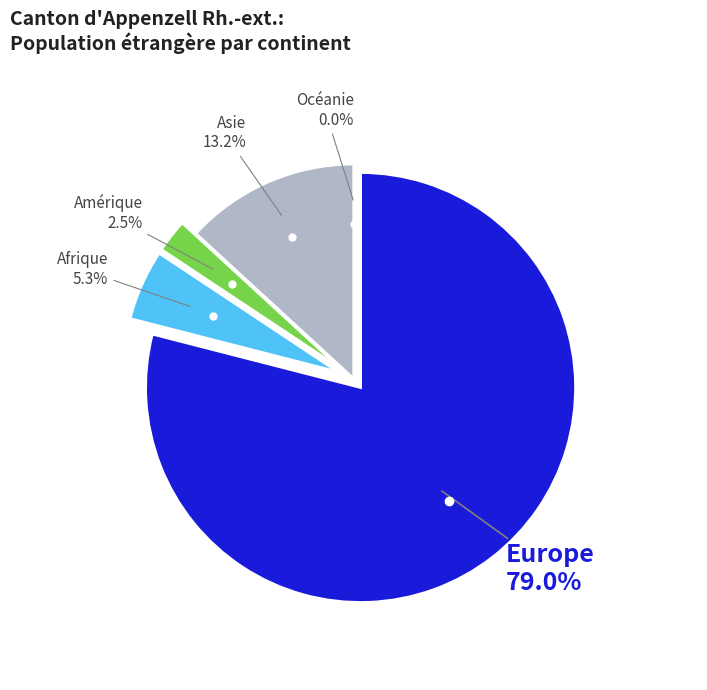

What is the majority slice?

Europe